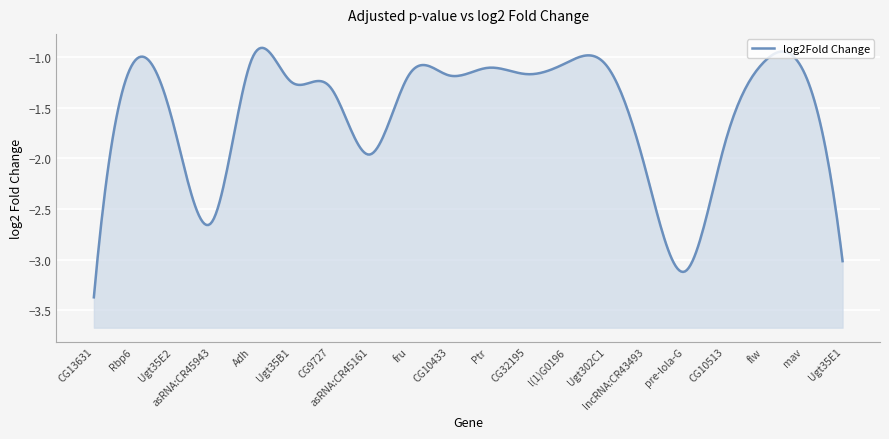

What is the value of the 20th point from the left?

-3.0